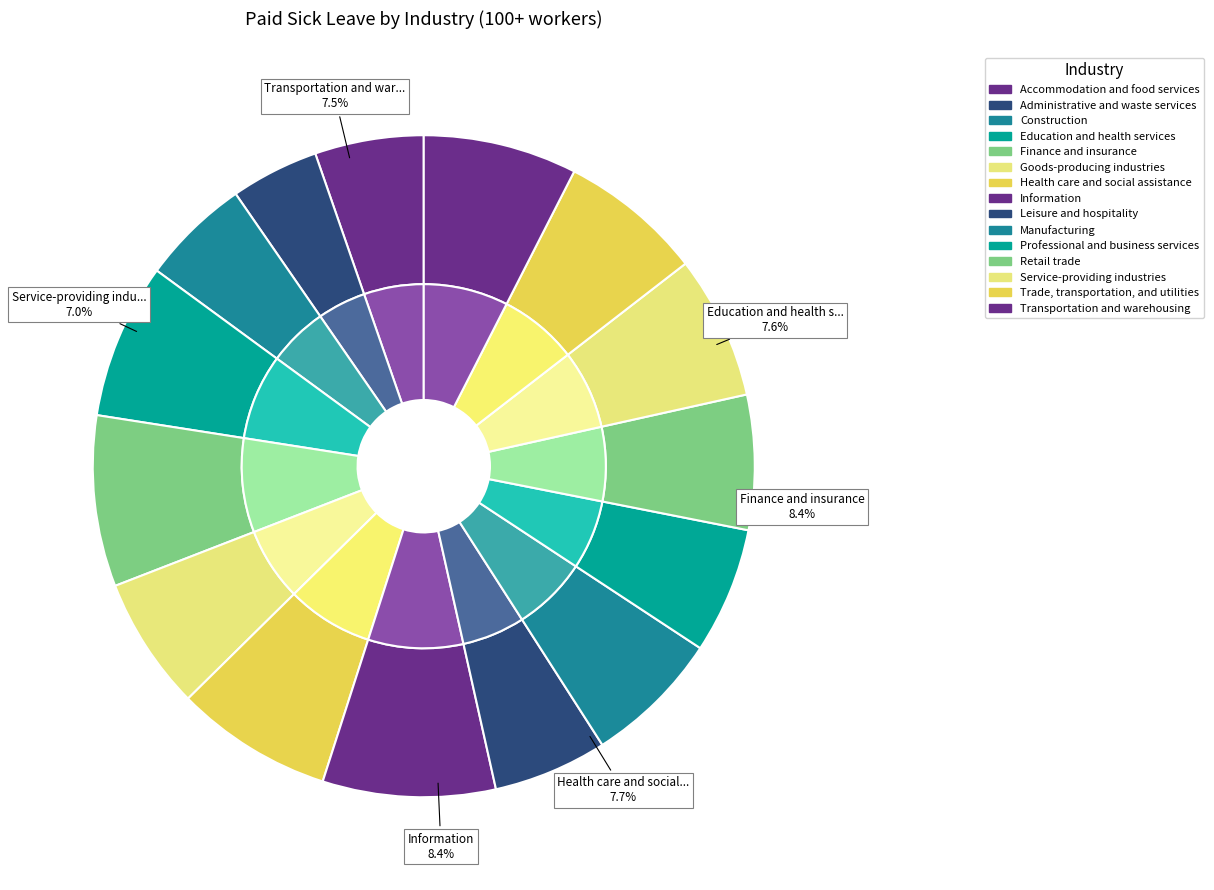

Which slice is the largest?

Information